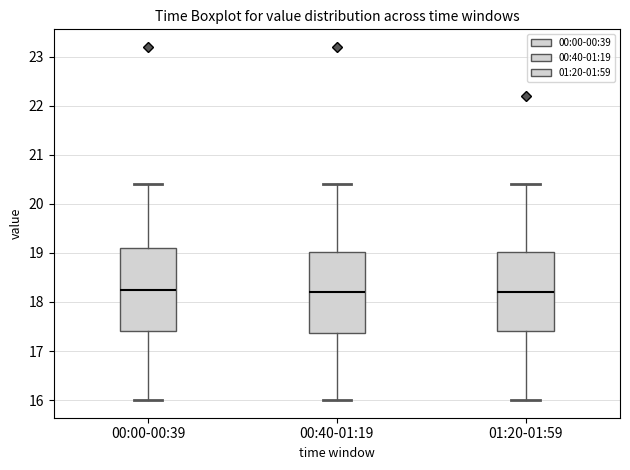

Reading left to right, transcribe this box plot: for each box, give where its median line is, the range the box spans, and where its two whiskers end, as read against the y-axis. The values are not printed on the chart, so give them approximately, as read against the axis.

00:00-00:39: median 18.3, box 17.4 to 19.1, whiskers 16.0 to 20.4
00:40-01:19: median 18.2, box 17.4 to 19.0, whiskers 16.0 to 20.4
01:20-01:59: median 18.2, box 17.4 to 19.0, whiskers 16.0 to 20.4